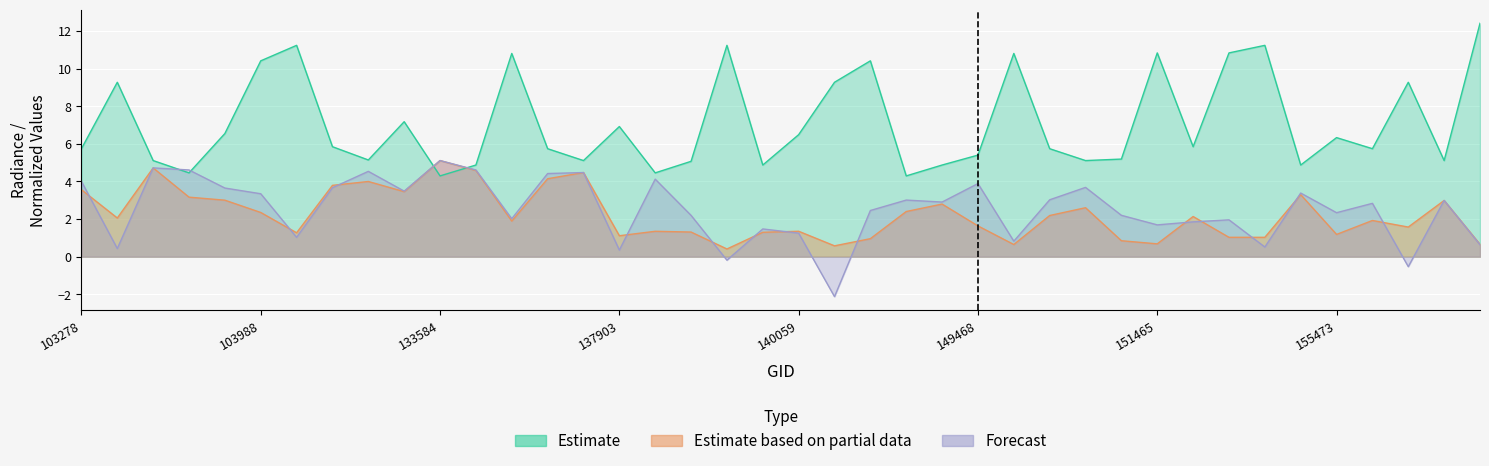

What is the difference between the Estimate values at 143752 and 133404?

2.1